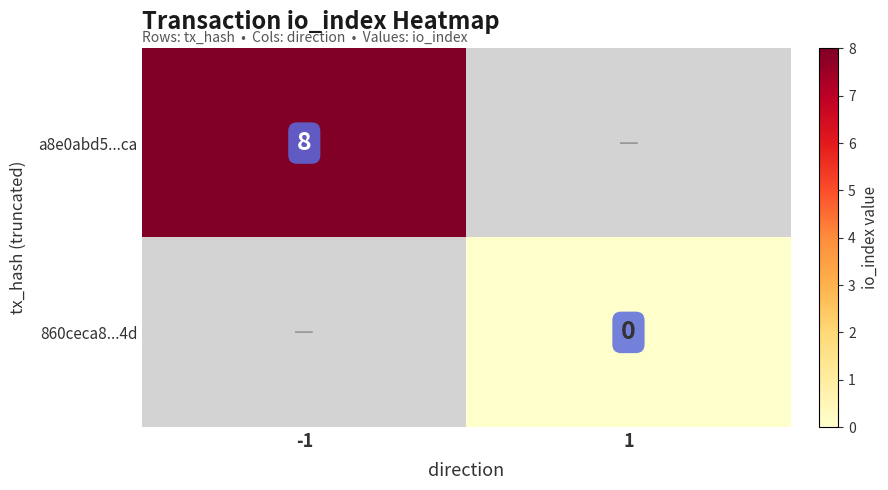

True or false: a8e0abd5...ca has a value of 8 at -1.

True